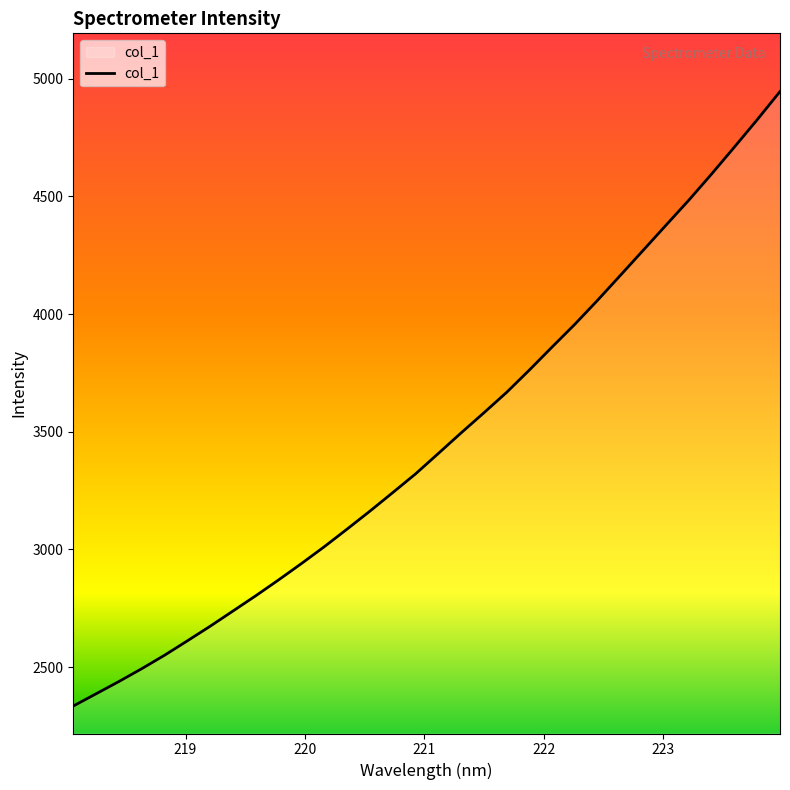

What is the maximum value shown in the chart?

4945.0